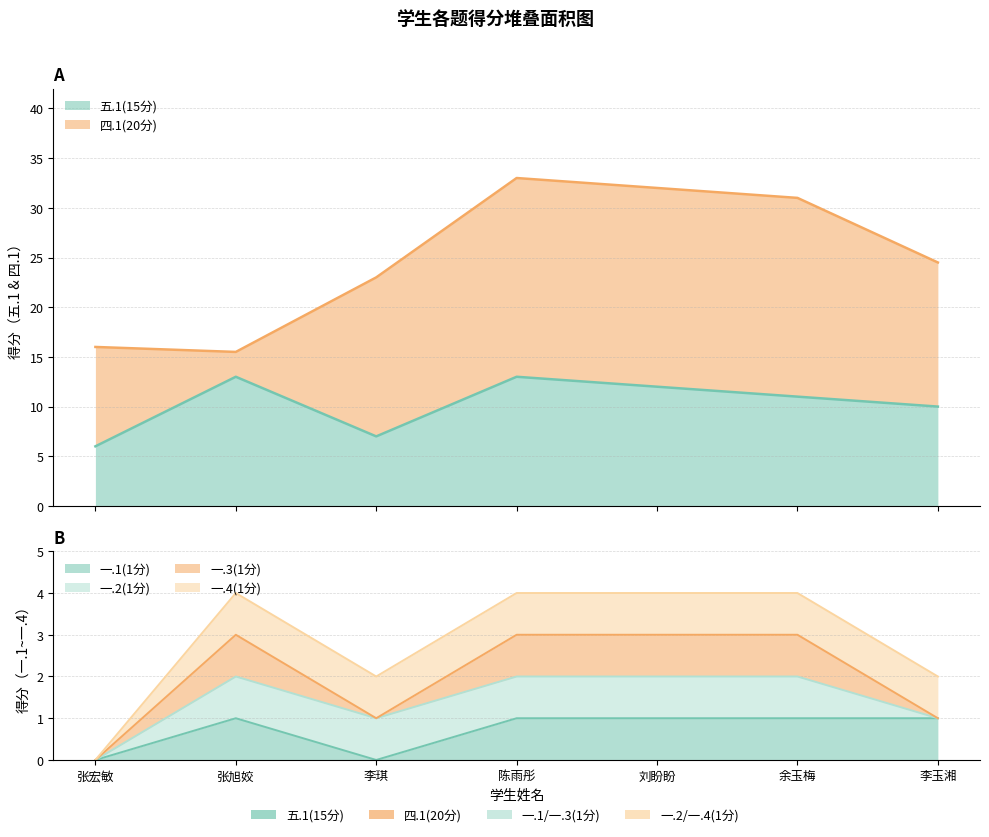

Which series changed the most between 2234170217
张旭姣 and 2234170243
李玉湘?

四.1(20分)